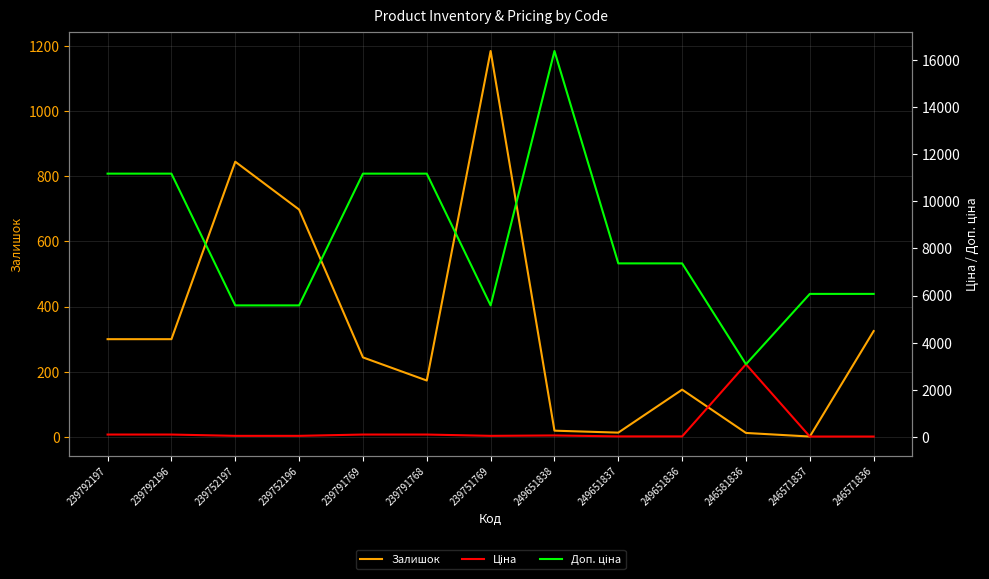

In Залишок, how many points are higher than both neighbors (excluding endpoints)?

3